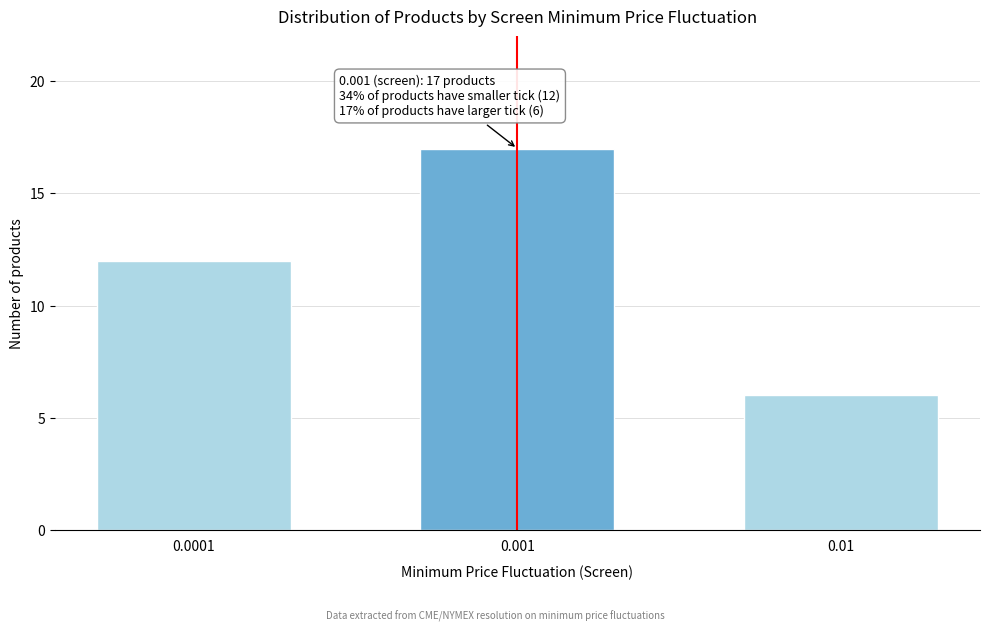

Reading right to left, list all the values displayed in this chart.

0.01=6	0.001=17	0.0001=12